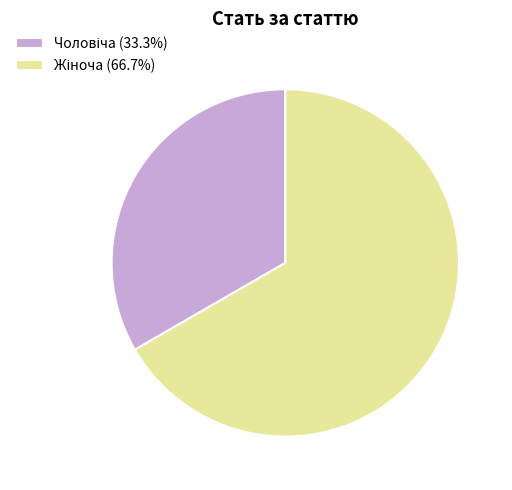

Count the number of slices in the pie.

2